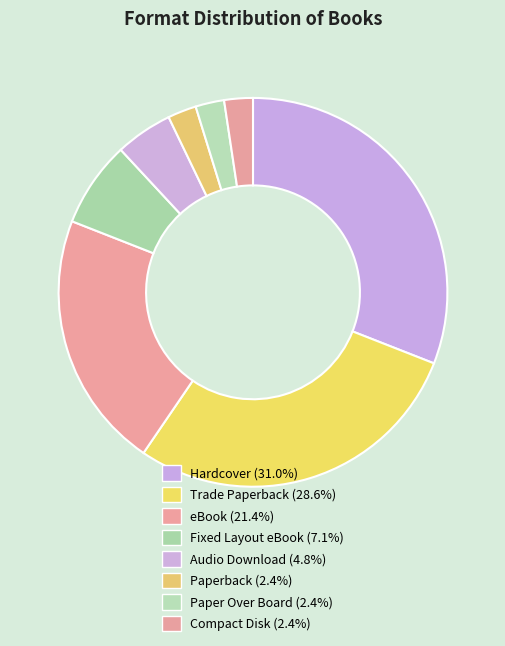

How many slices are in this pie chart?

8